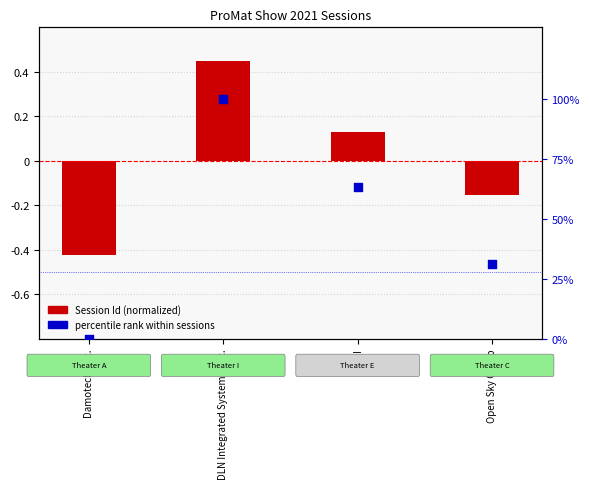

What is the total value across all series at Damotech, Inc.?

-0.4